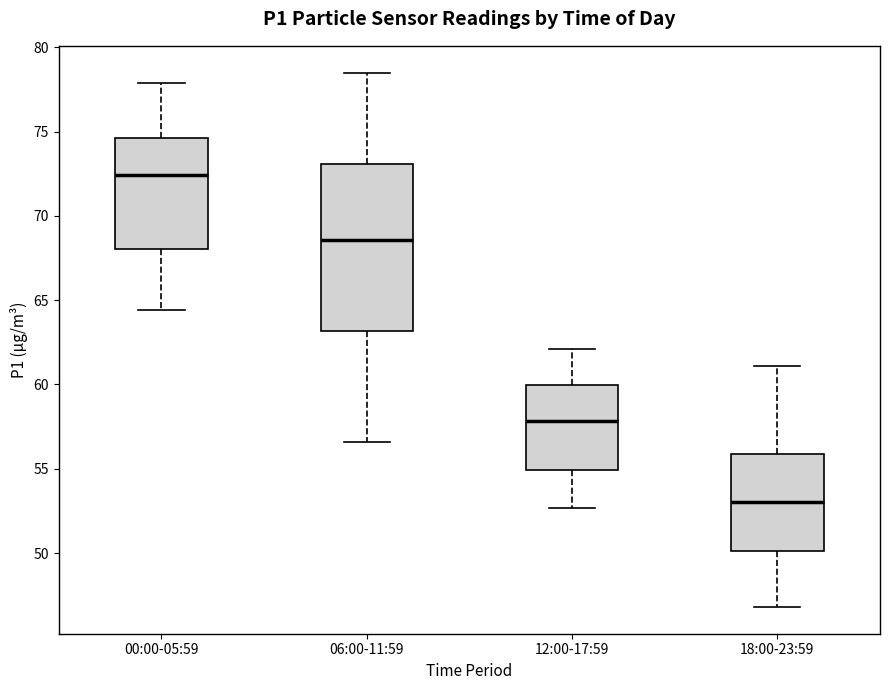

Where does the lower whisker of the box for 12:00-17:59 end on the y-axis? The values are not printed on the chart, so give them approximately, as read against the axis.

52.5